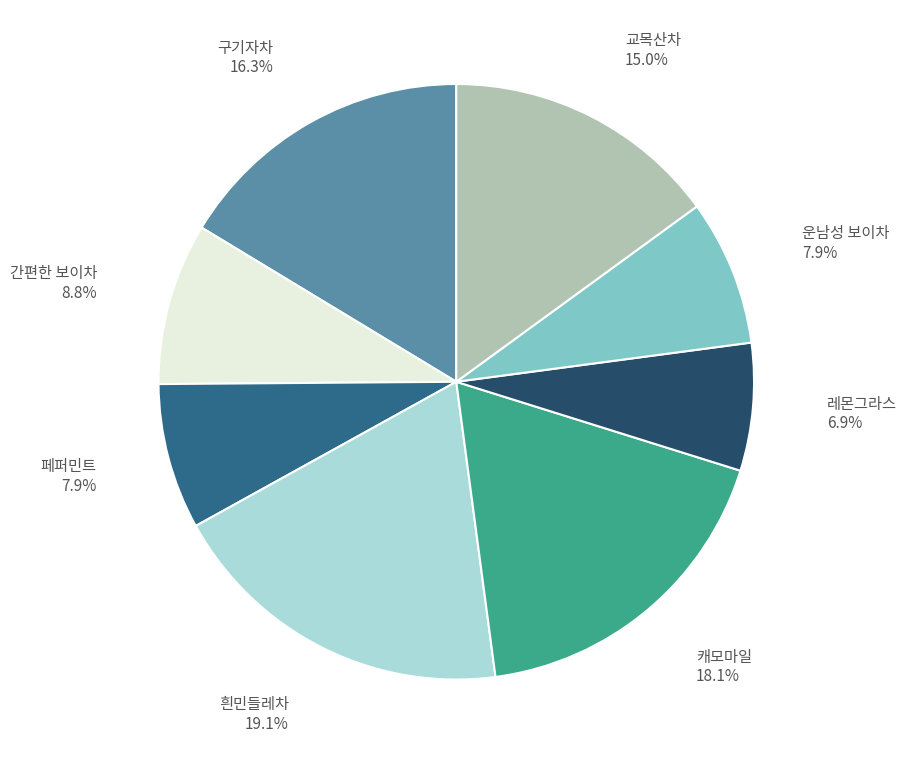

Does 교목산차 represent more than half of the total?

No